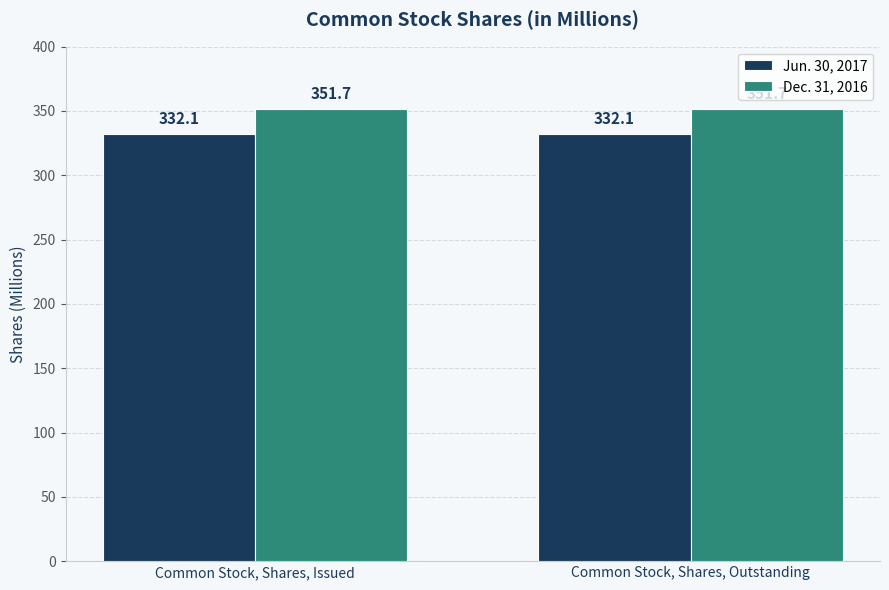

True or false: Jun. 30, 2017 has a value of 147.9 at Common Stock, Shares, Issued.

False